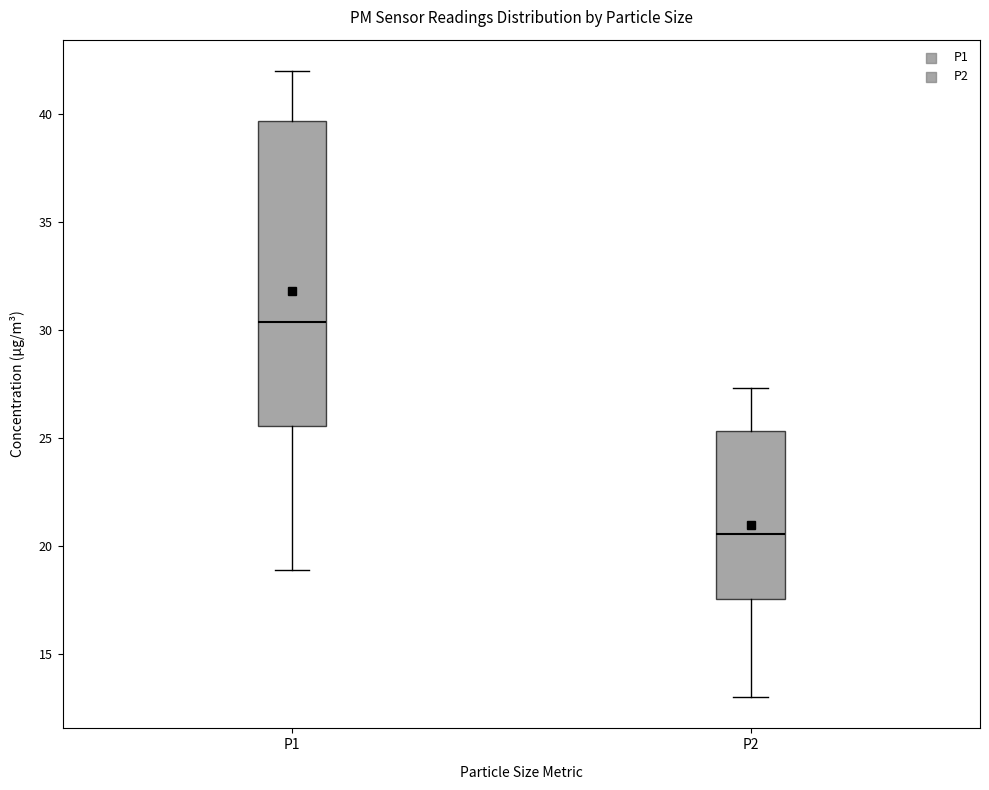

Comparing the boxes themselves (not the whiskers), which one is the tallest?

P1